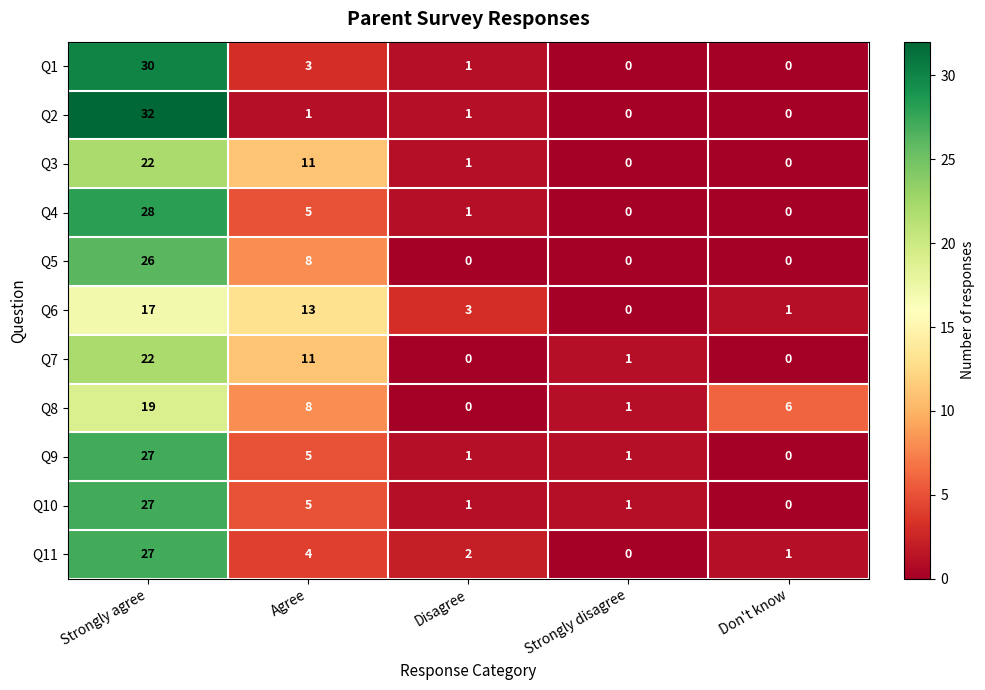

List the labels in order of Q6 value, smallest first.

Strongly disagree, Don't know, Disagree, Agree, Strongly agree